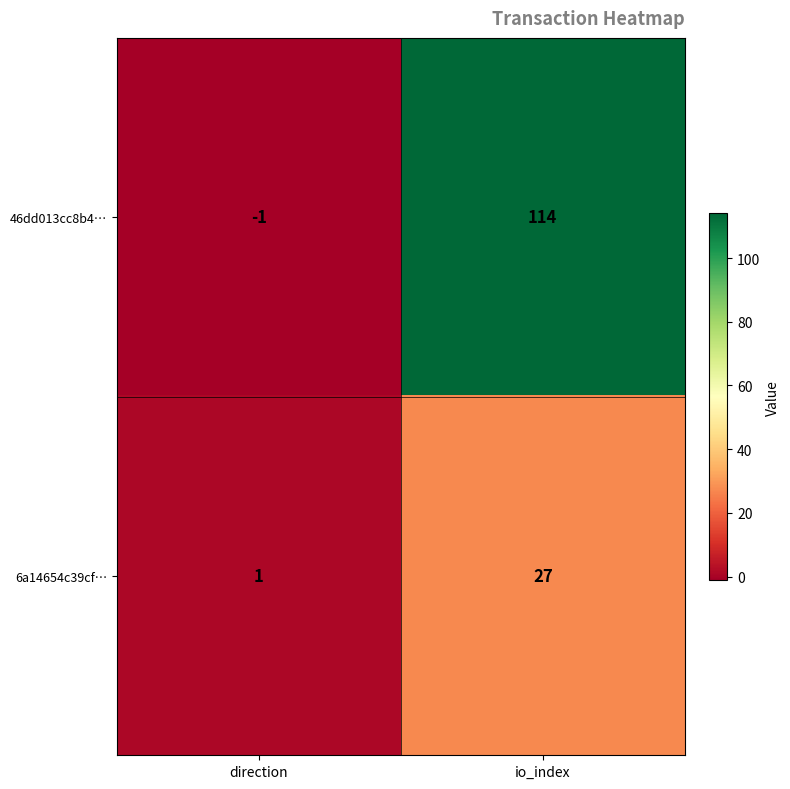

How many distinct data groups are displayed?

2